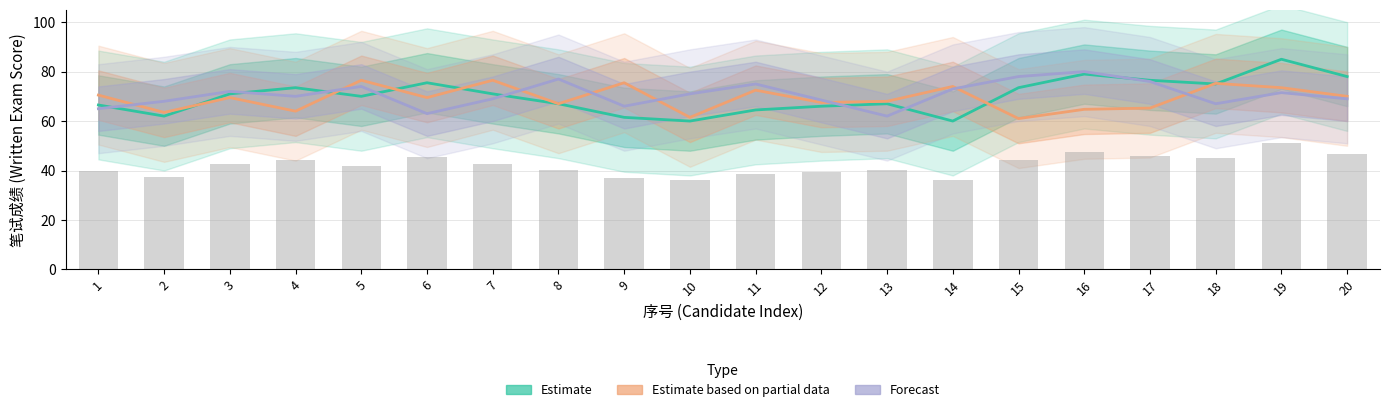

Which category has the highest value across all series?

19